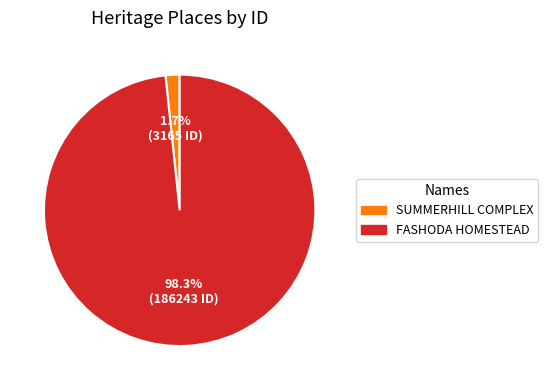

Which slice is the largest?

FASHODA HOMESTEAD